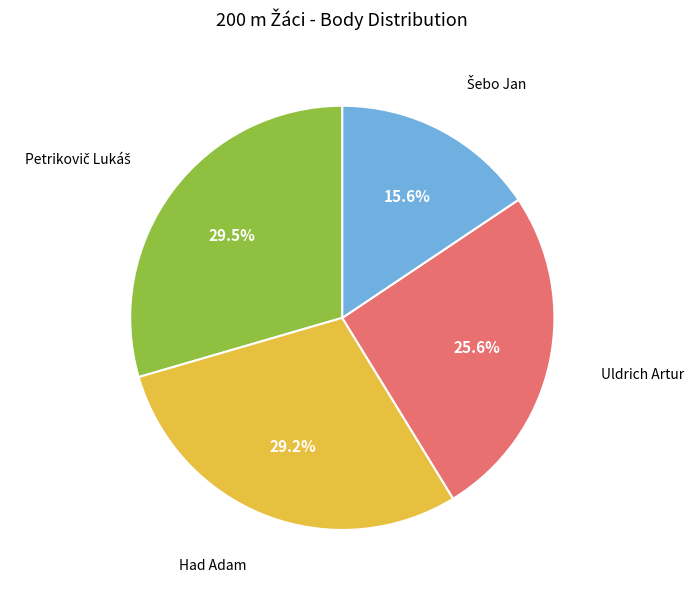

Is there any slice that represents more than half of the pie?

No